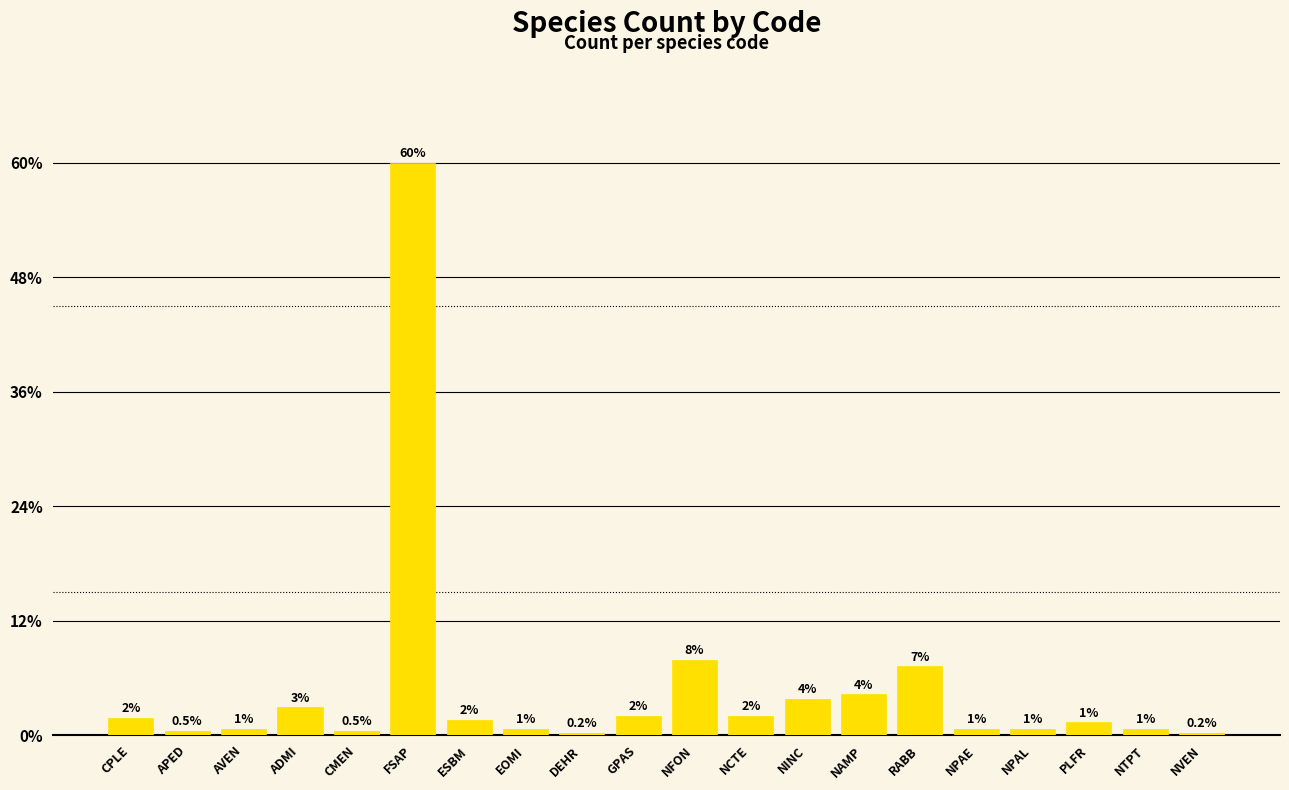

How many bars are there in total?

20